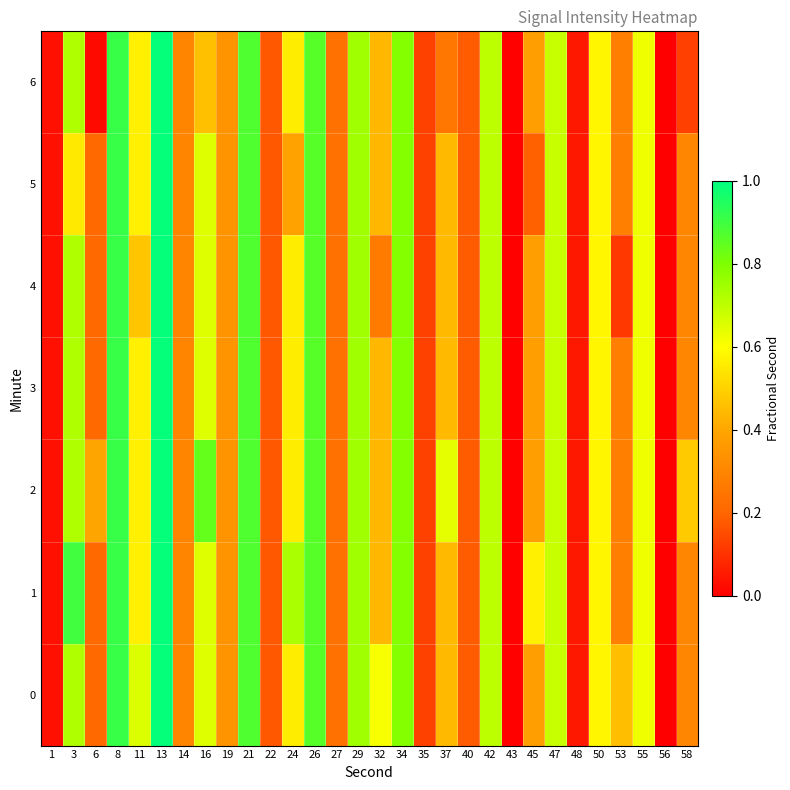

Count the number of data series in this chart.

7